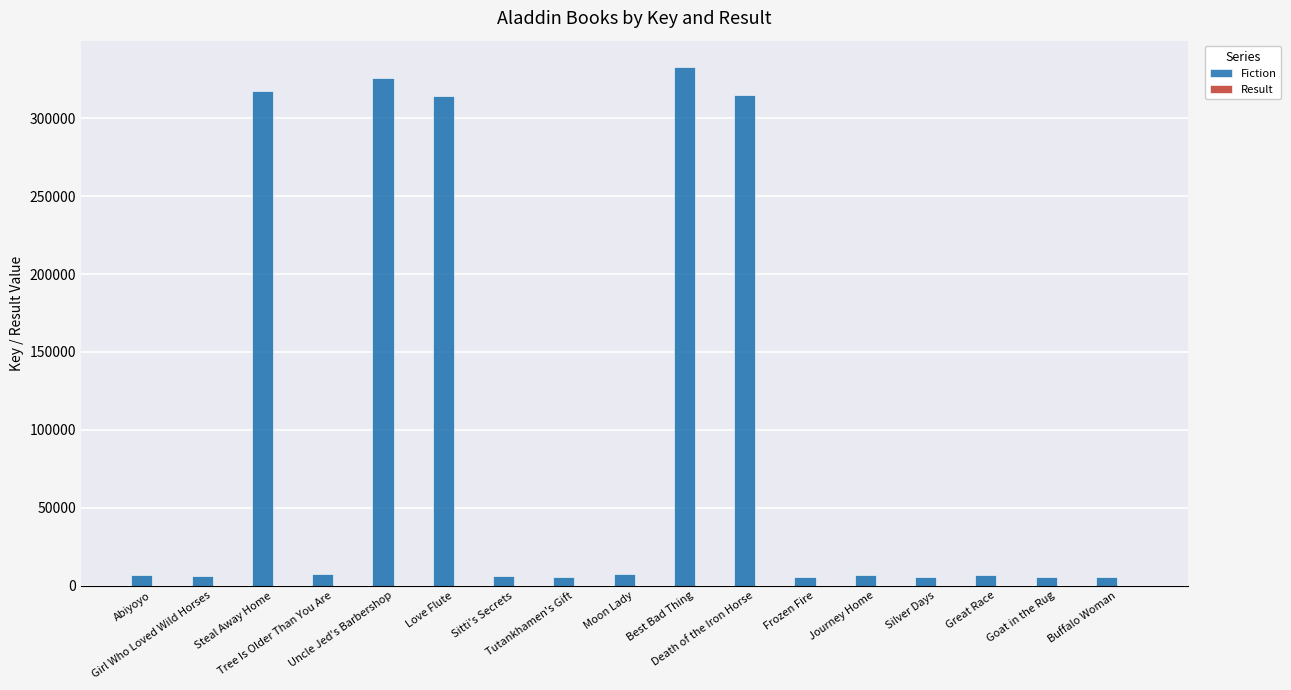

Which series has the largest total across all categories?

Fiction